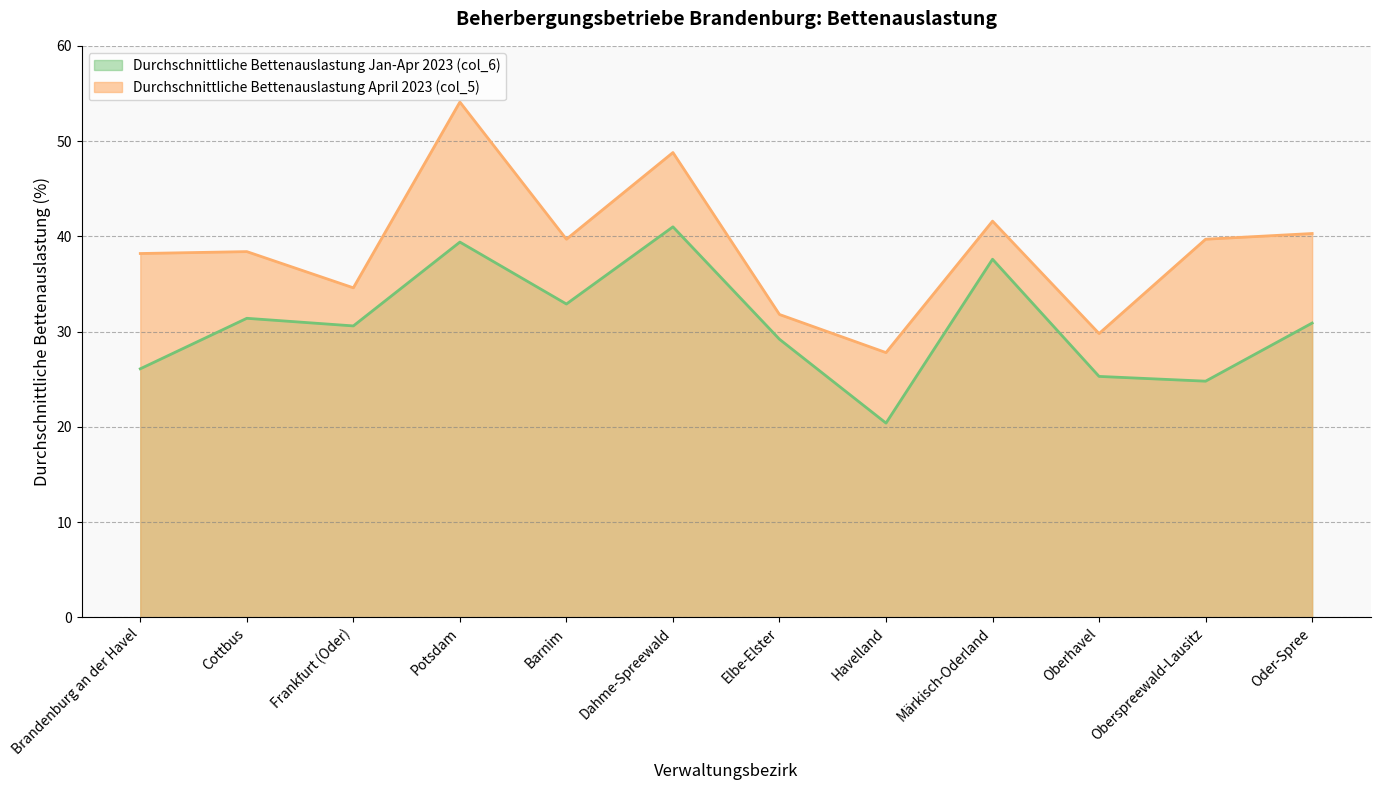

What is the sum of the Durchschnittliche Bettenauslastung Jan-Apr 2023 (col_6) values at Brandenburg an der Havel and Potsdam?

65.5